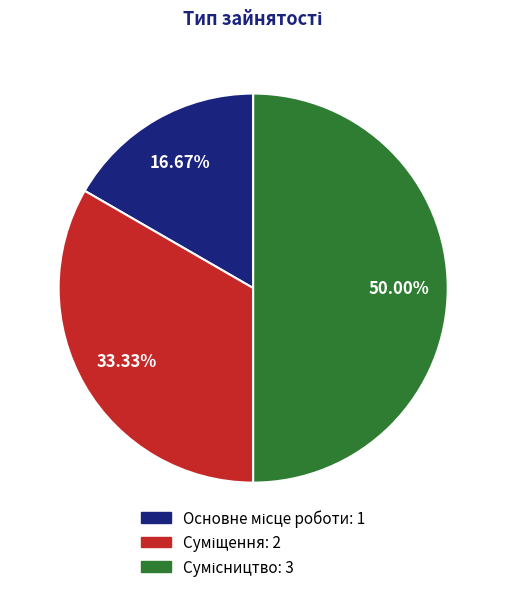

Is it true that Сумісництво is 50% of the pie?

True